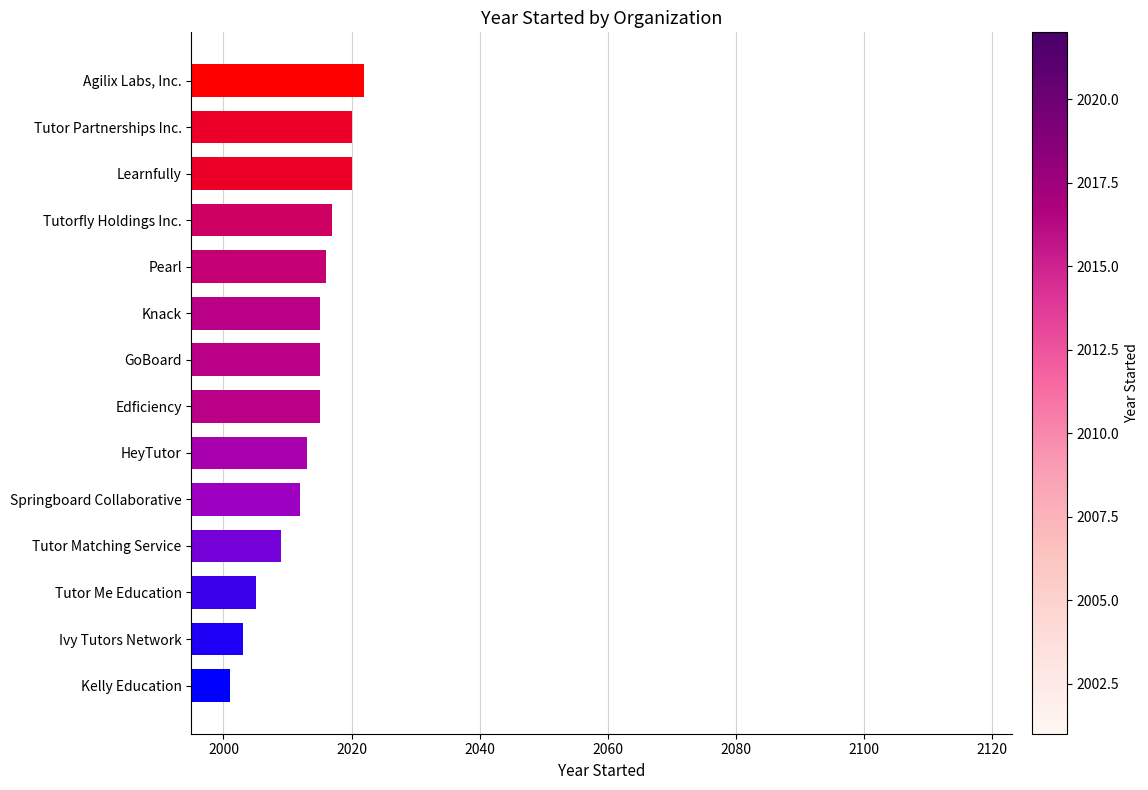

Which has a higher value, Tutor Me Education or GoBoard?

GoBoard